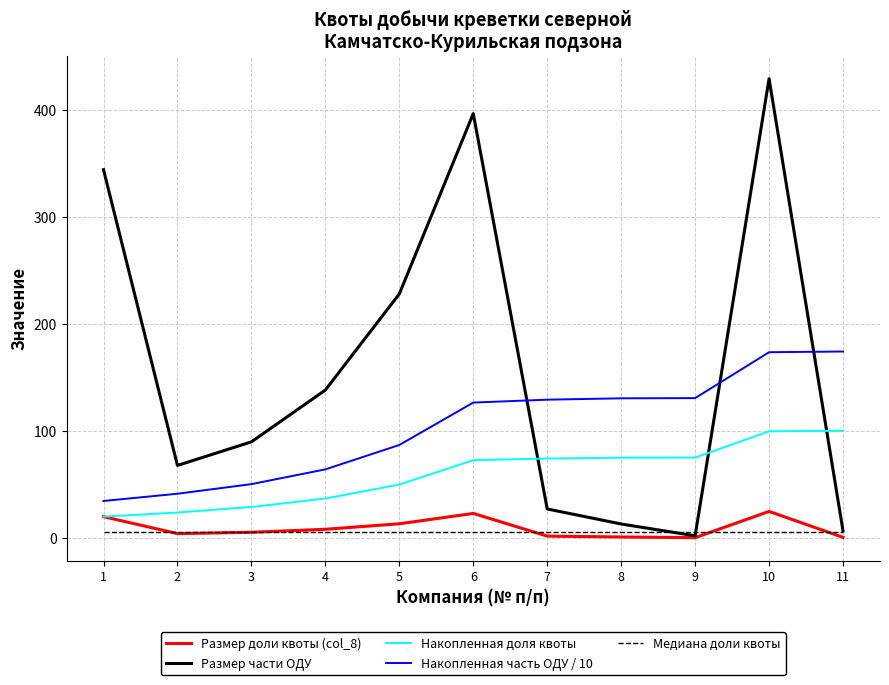

Between 8 and 11, which series saw the biggest shift?

Накопленная часть ОДУ / 10